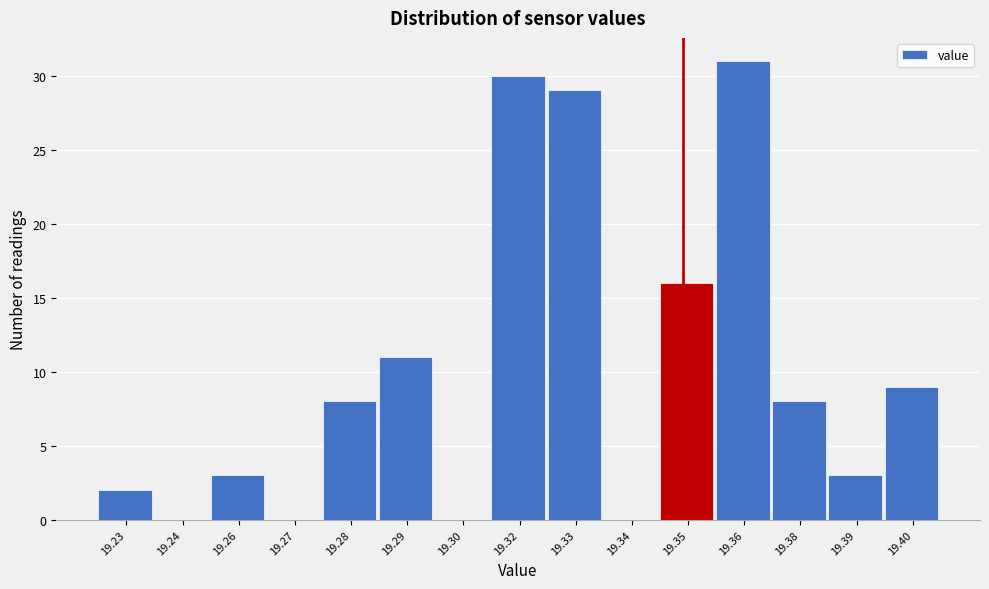

Reading left to right, list all the values displayed in this chart.

19.23=2	19.24=0	19.26=3	19.27=0	19.28=8	19.29=11	19.30=0	19.32=30	19.33=29	19.34=0	19.35=16	19.36=31	19.38=8	19.39=3	19.40=9